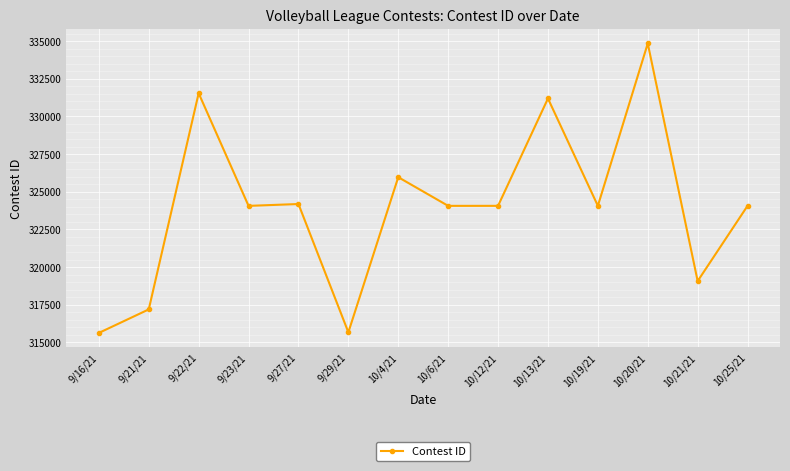

Where is the first local maximum?

9/22/21